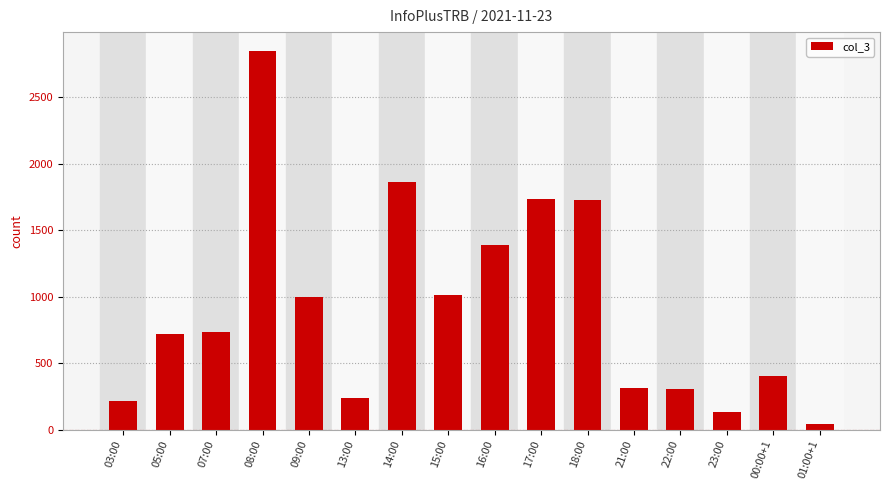

The chart shows a value of 2848 at 08:00. True or false?

True